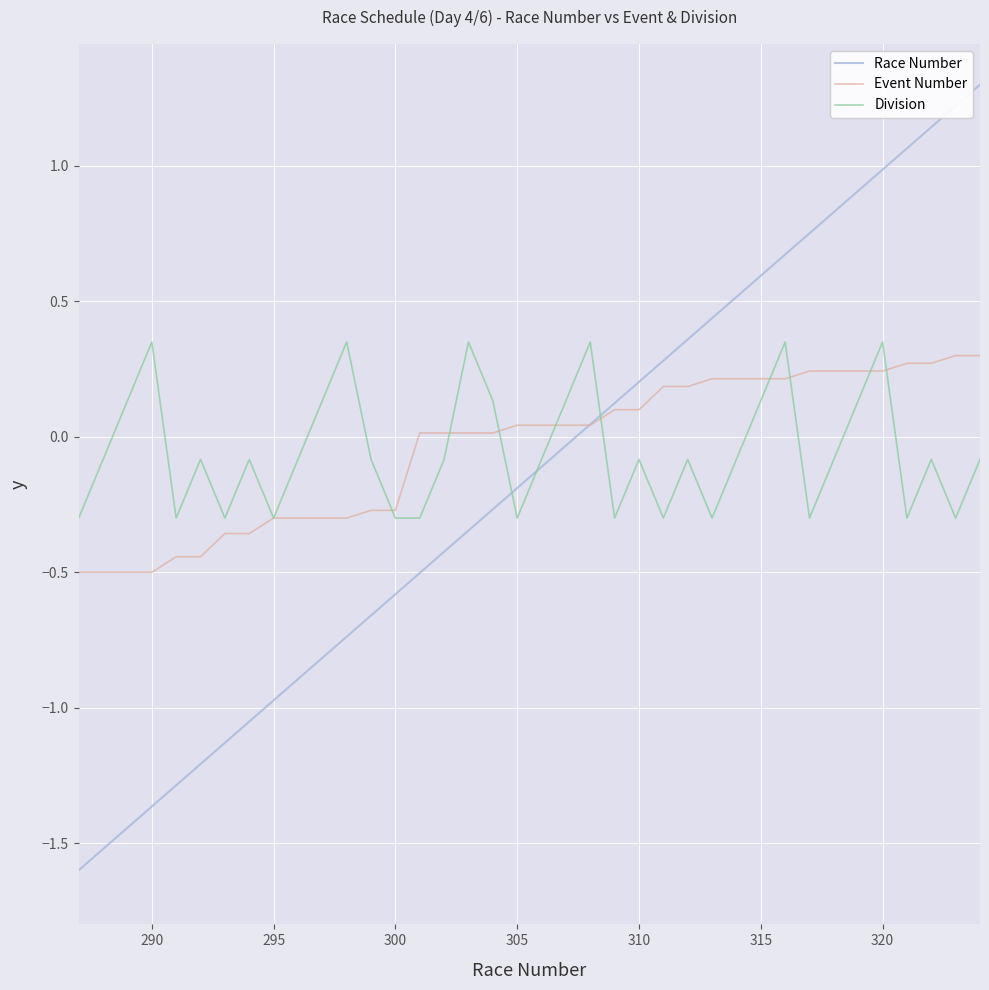

What is the minimum value for Race Number?

-1.6